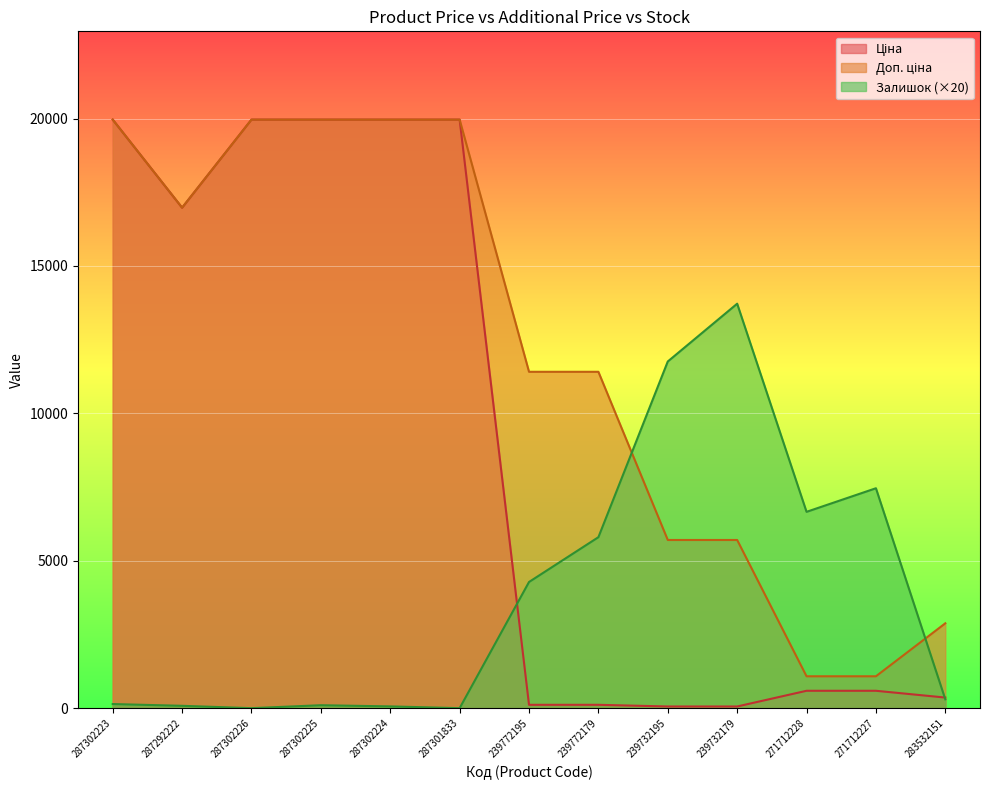

What is the sum of the Ціна values at 287302225 and 239732195?

20021.2